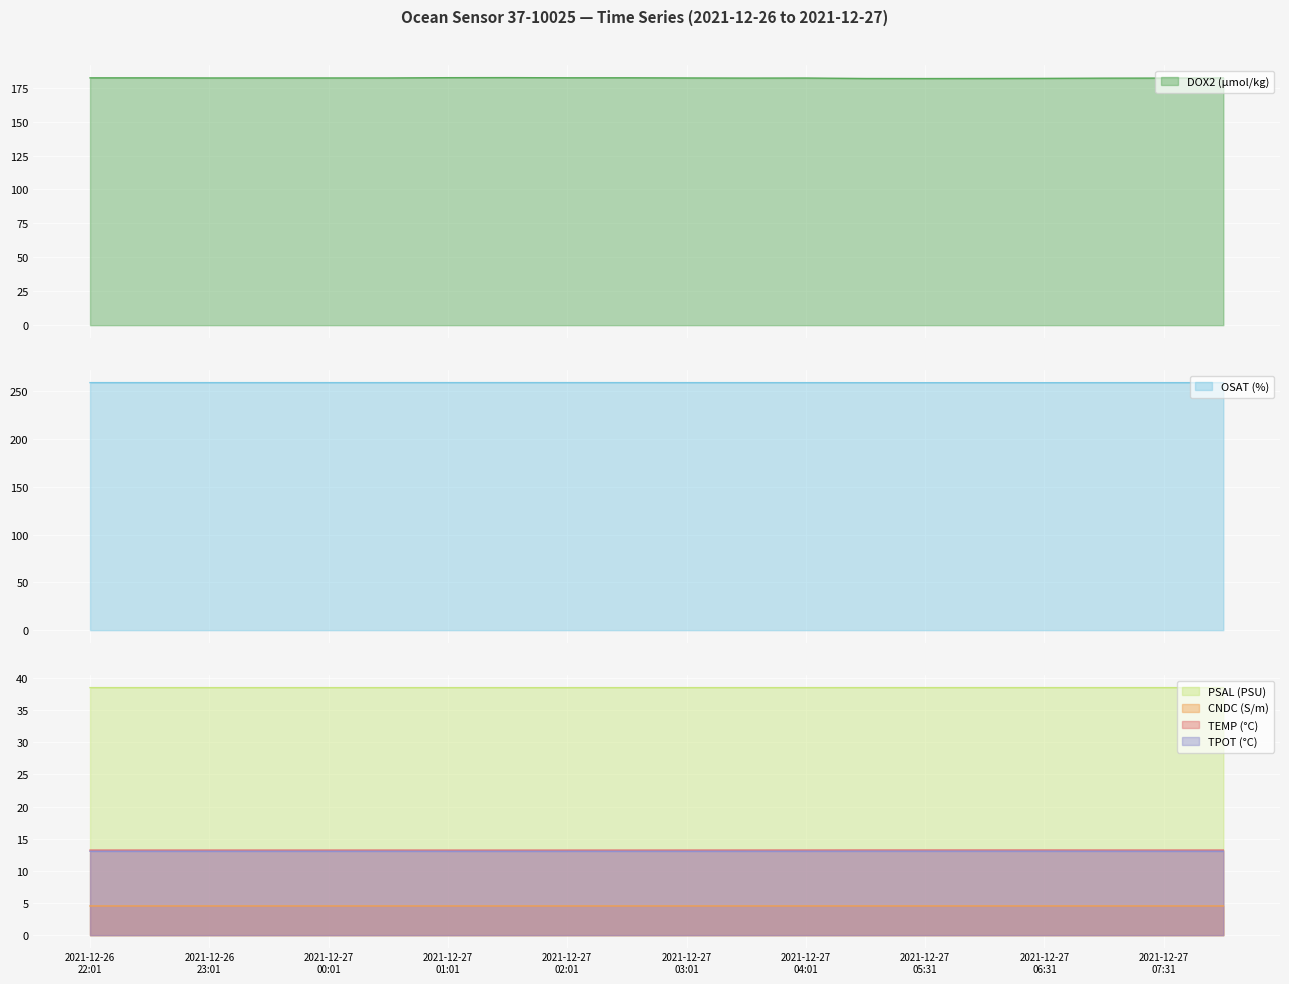

True or false: TPOT (°C) and CNDC (S/m) intersect in this chart.

False